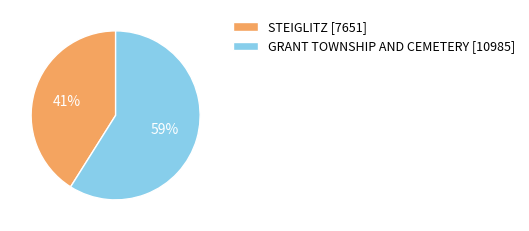

Which slice is the largest?

GRANT TOWNSHIP AND CEMETERY